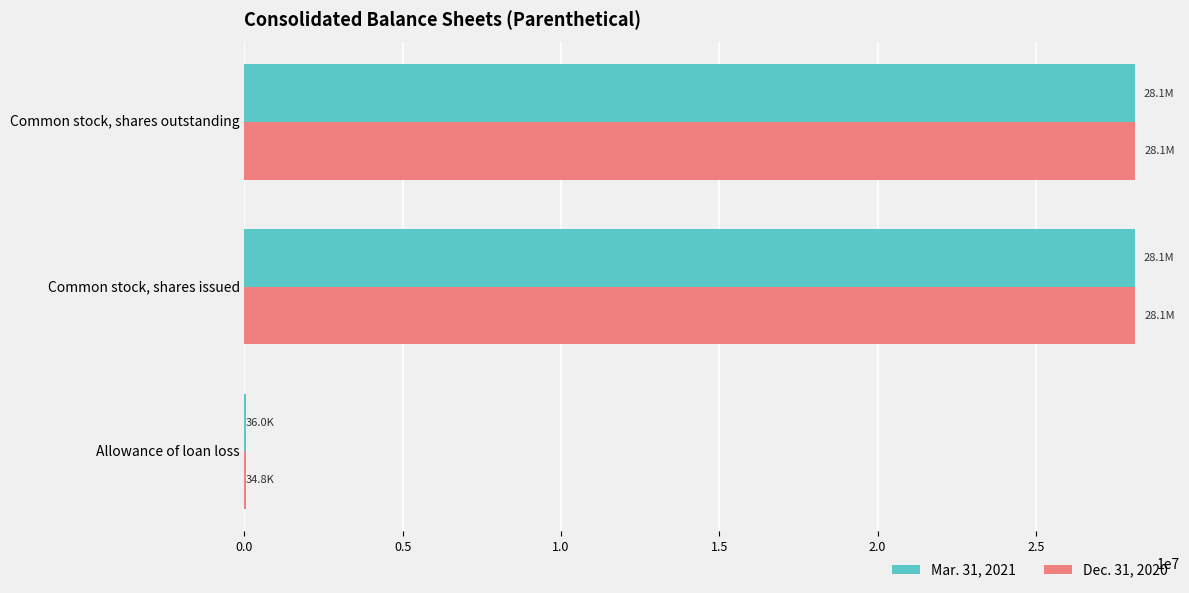

What is the maximum value shown in the chart?

28143493